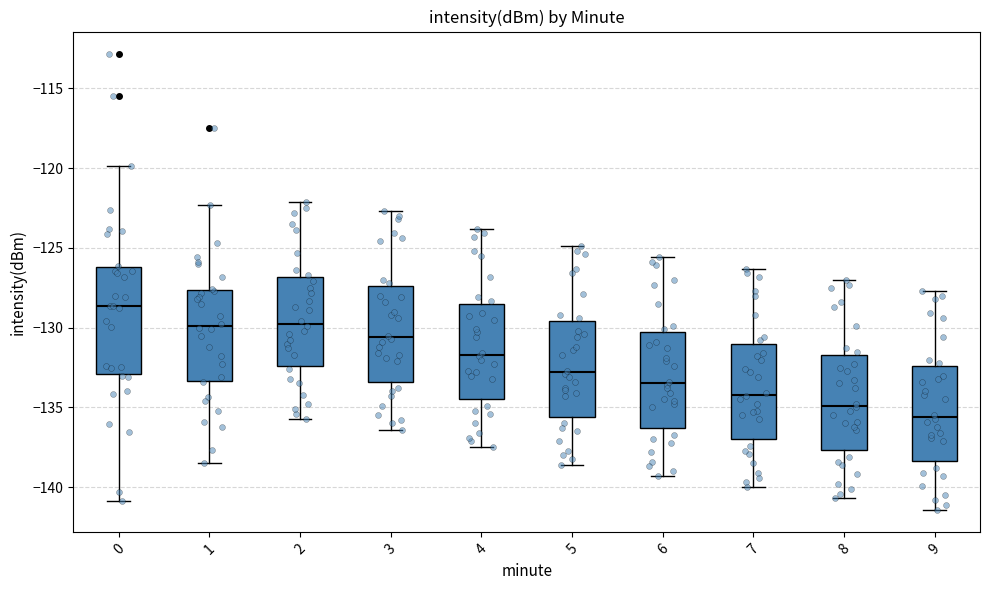

Which box is the tallest, from its lower edge to its upper edge?

0